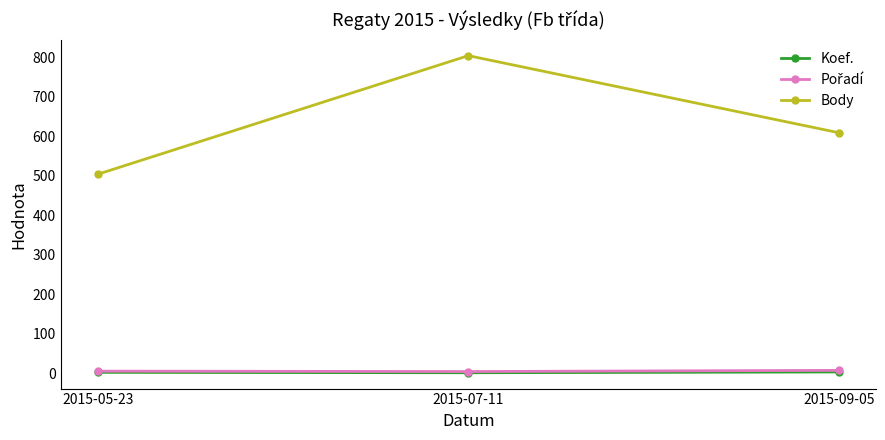

What is the label of the 1st point from the left?

2015-05-23